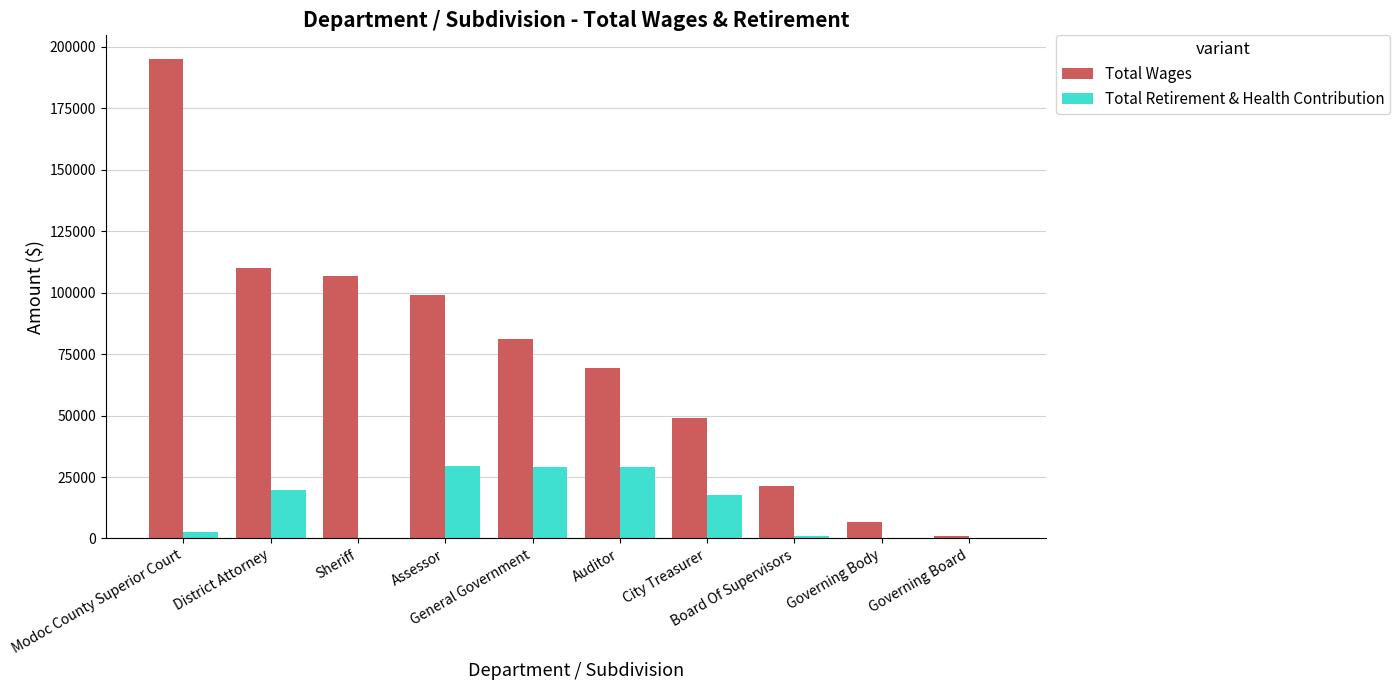

At which label does Total Wages reach its peak?

Modoc County Superior Court